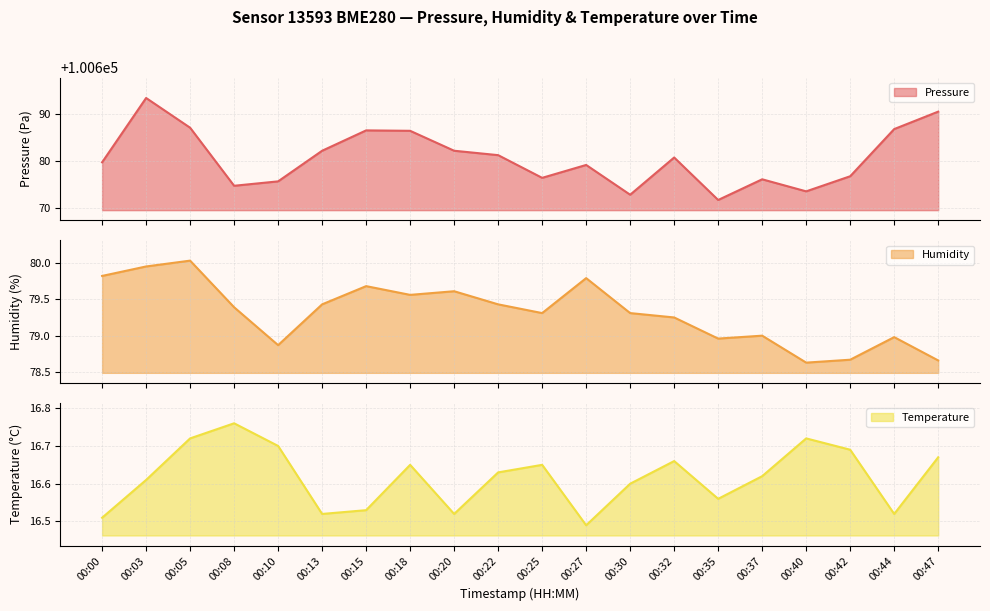

Is it true that pressure equals 100680.8 at 00:32?

True